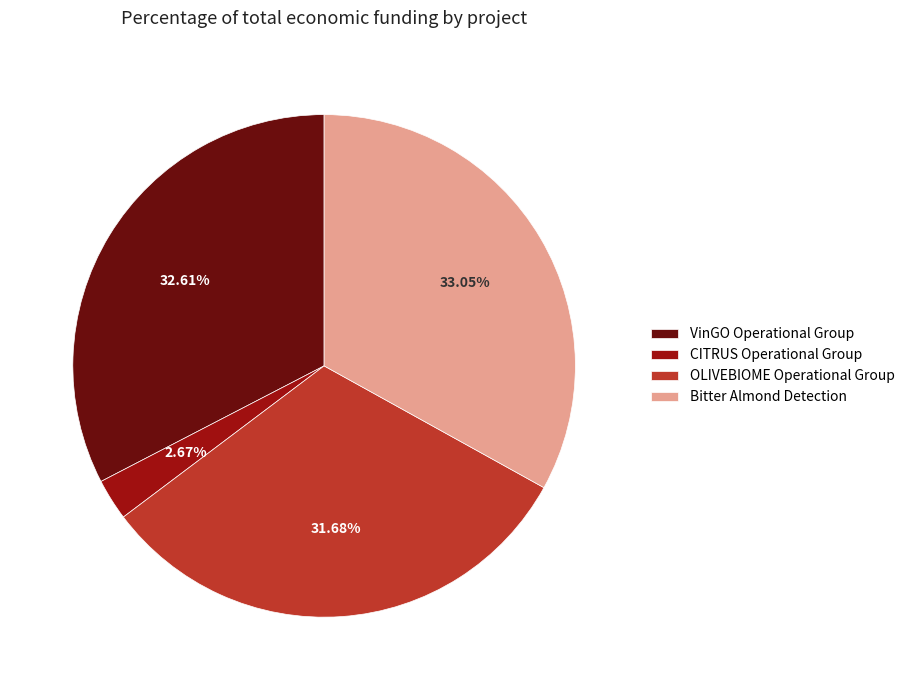

Count the number of slices in the pie.

4